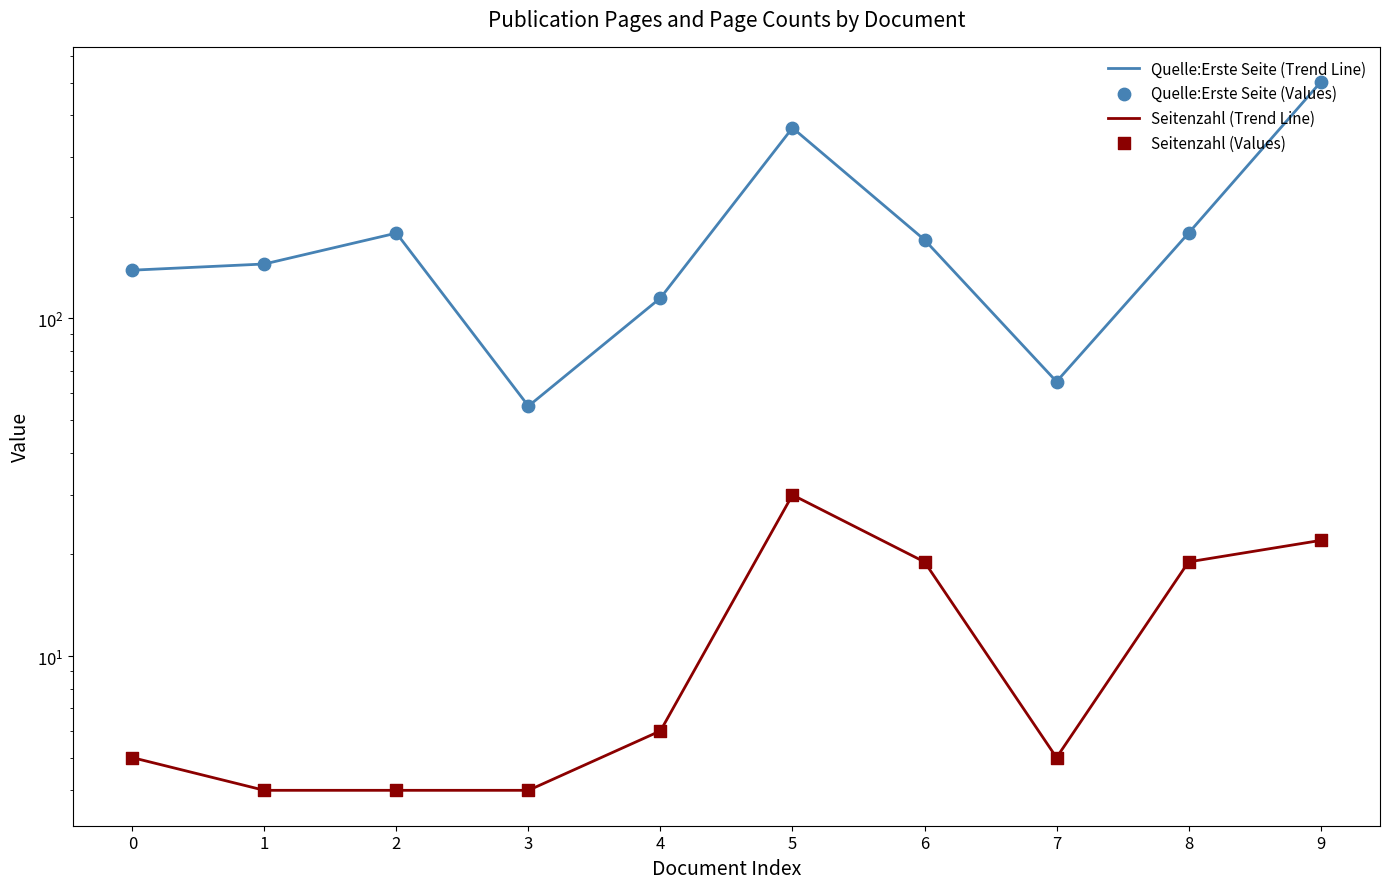

Which series has the largest total across all categories?

Quelle:Erste Seite (Trend Line)